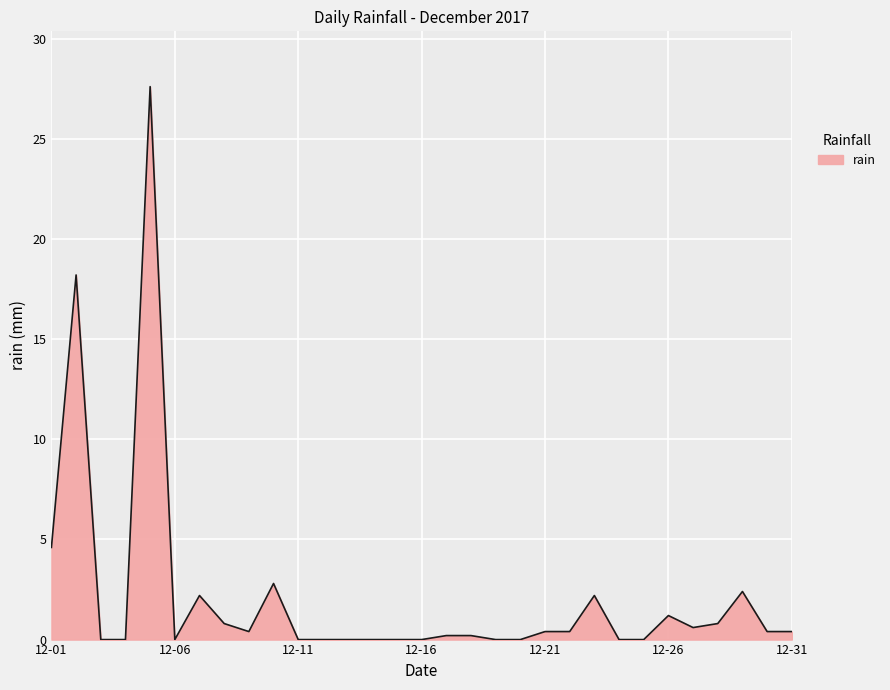

What is the difference between the second highest and second lowest values?

18.2